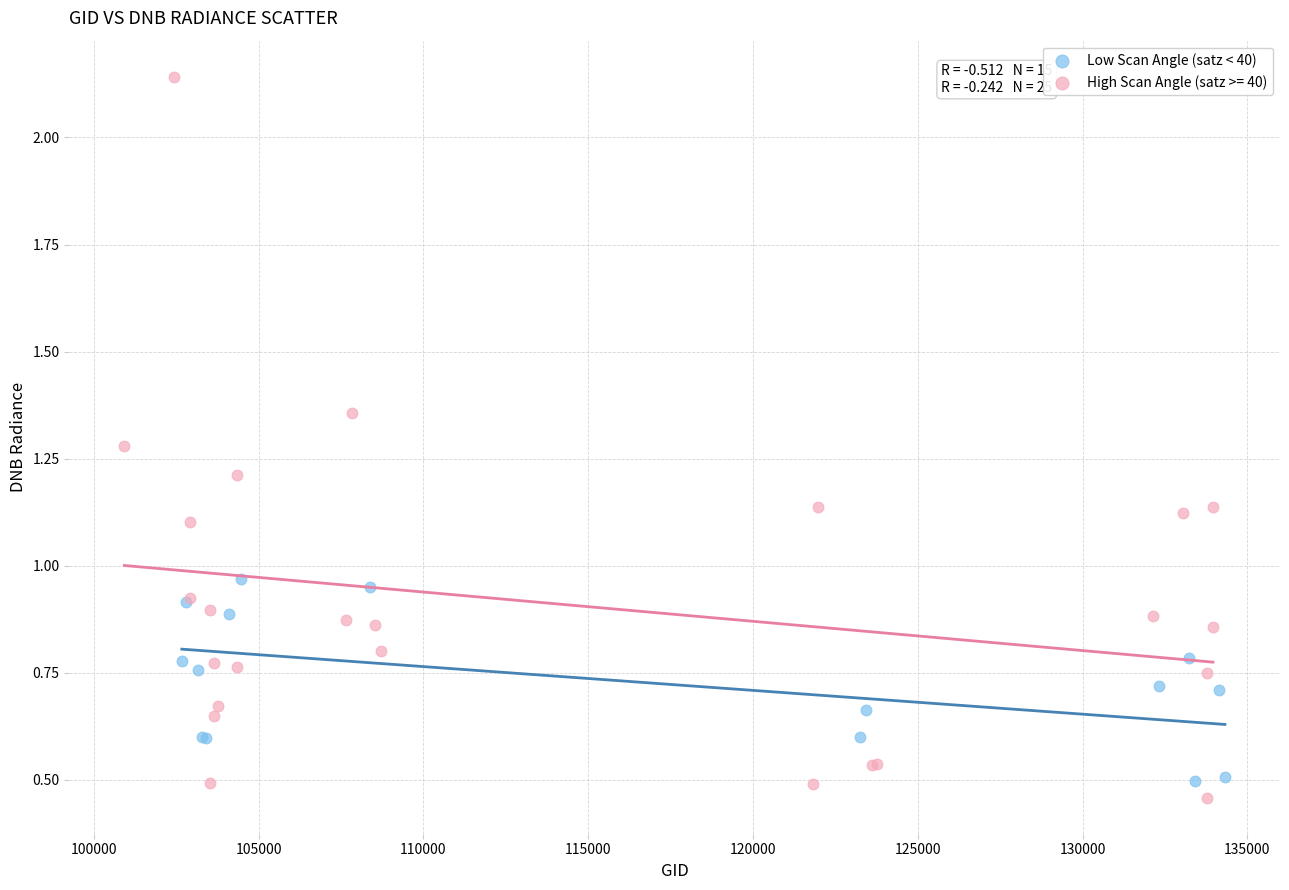

Which series has the largest Y range (max minus min)?

High Scan Angle (satz >= 40)